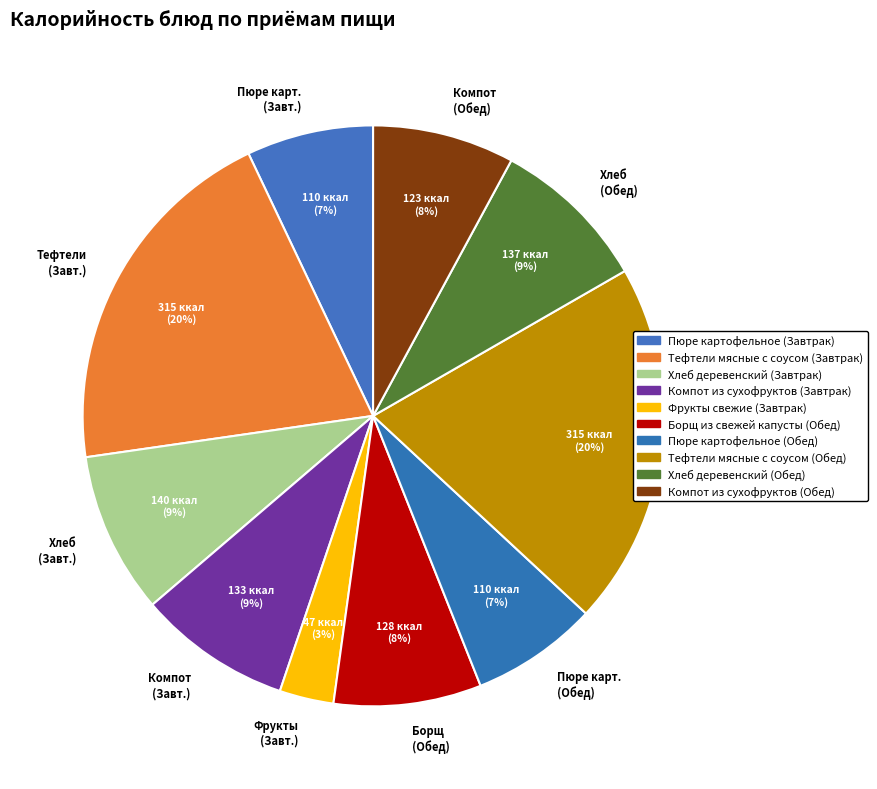

Between Пюре карт. (Обед) and Компот (Обед), which is larger?

Компот (Обед)